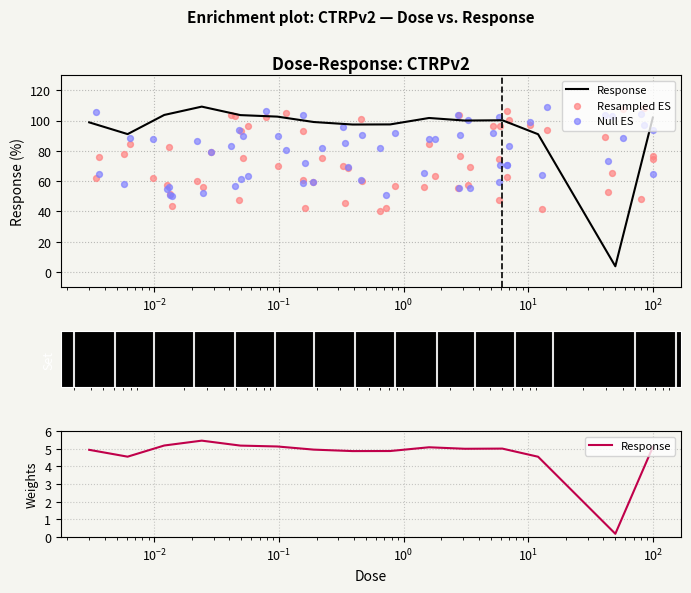

What is the change in value from 0.003 to 0.097?

+3.8